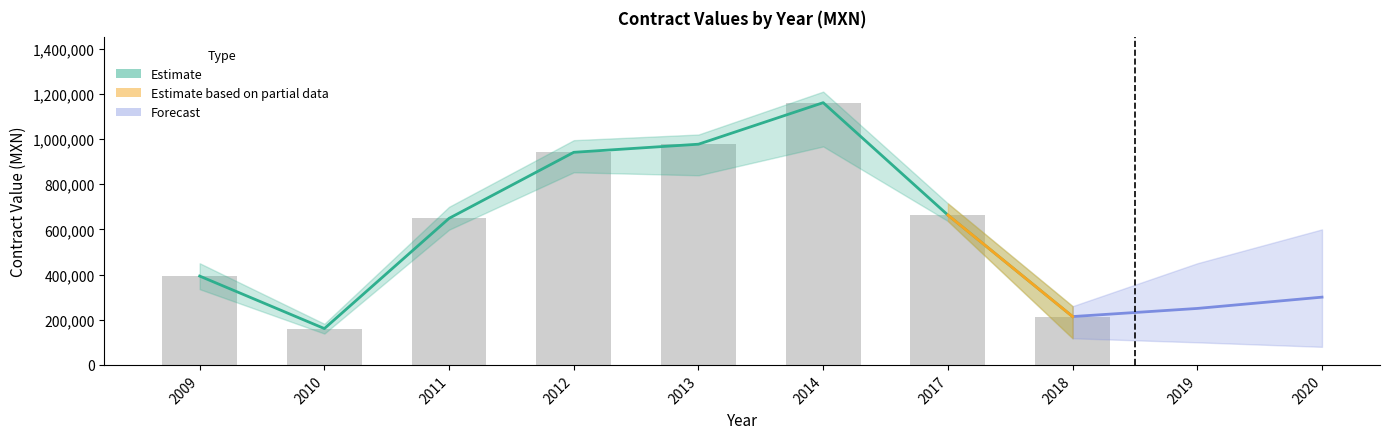

List the labels in order of awards.value.amount value, smallest first.

2010, 2018, 2009, 2011, 2017, 2012, 2013, 2014